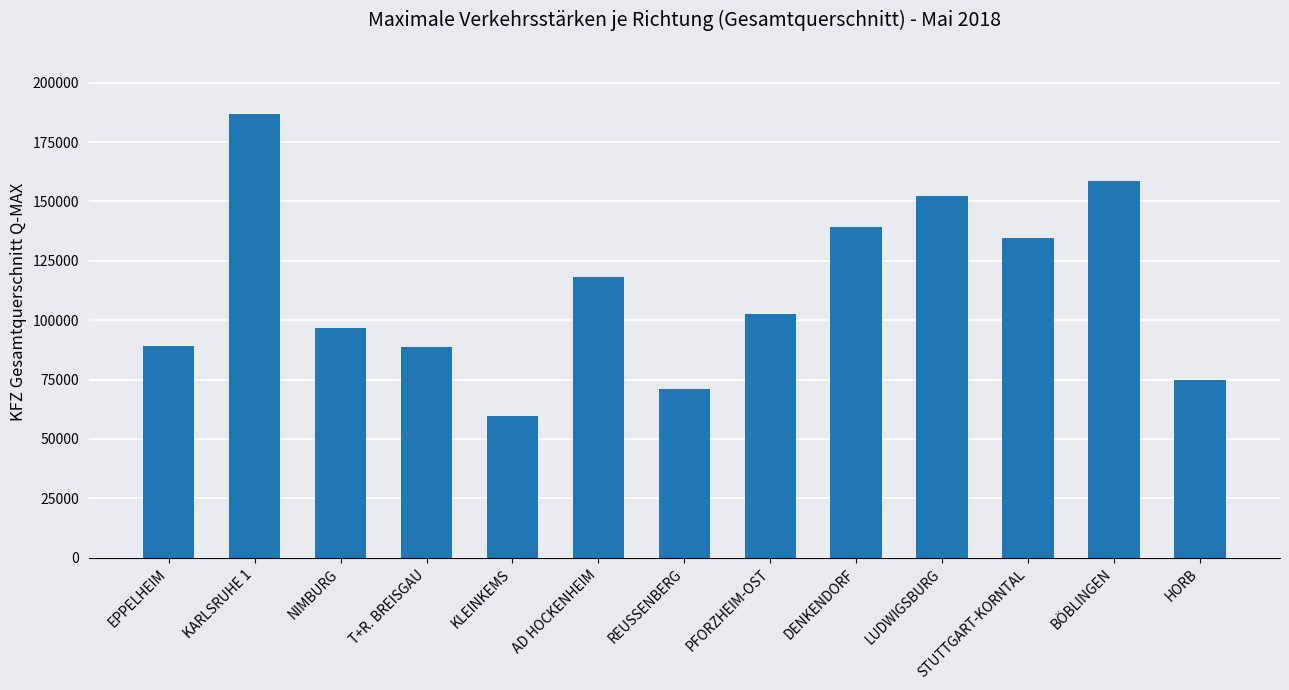

What is the minimum value shown in the chart?

59674